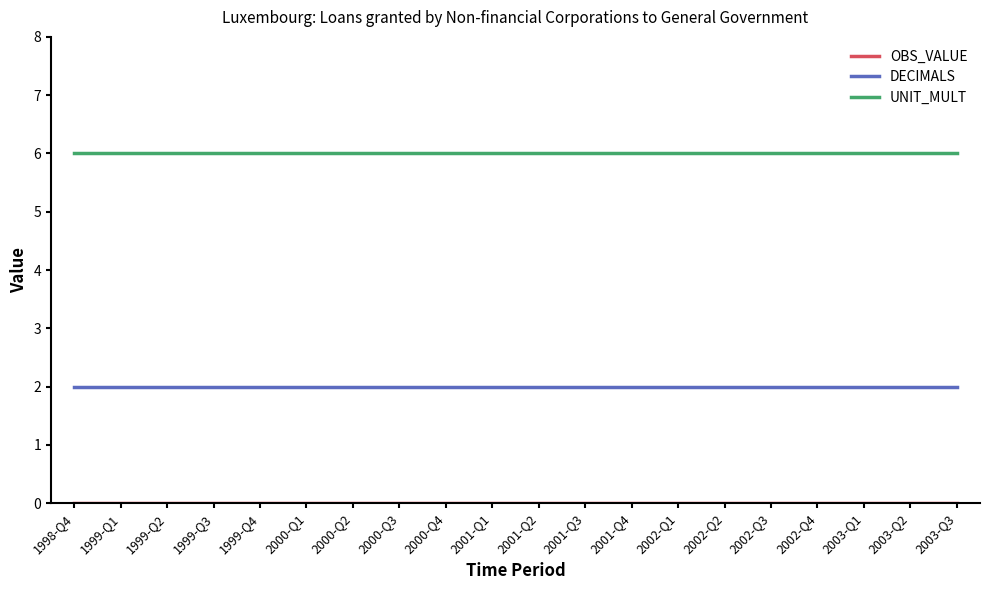

Which series has the largest total across all categories?

UNIT_MULT